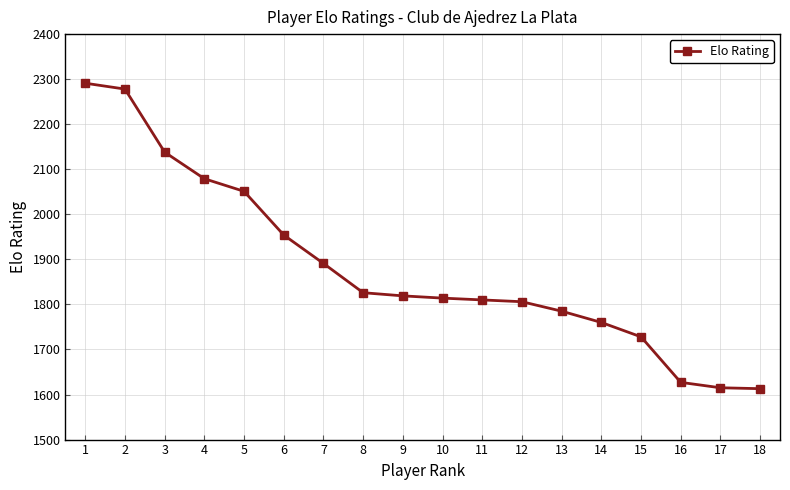

Is it true that the value at 16 is 2629?

False